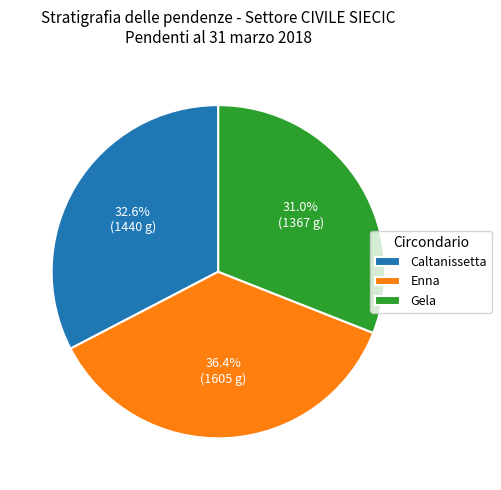

Is Gela the majority of the pie?

No